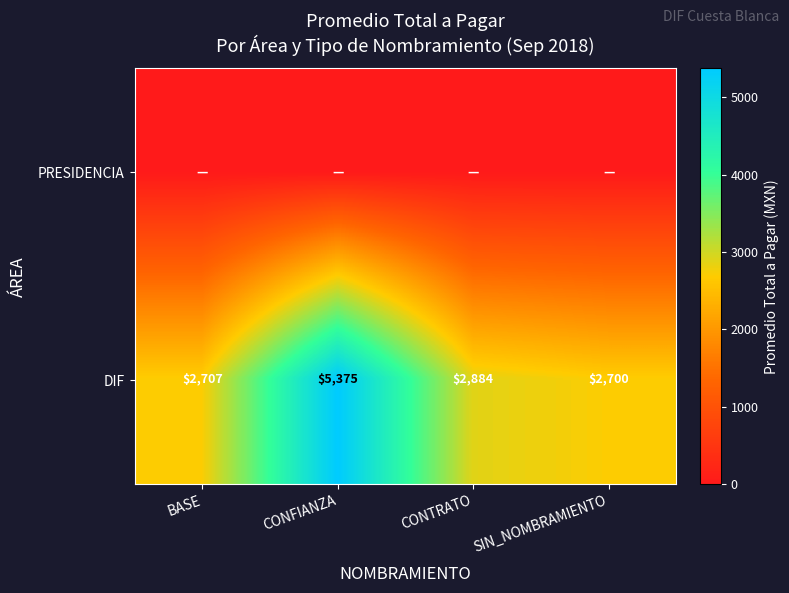

How many values in the DIF series are below 2884?

2